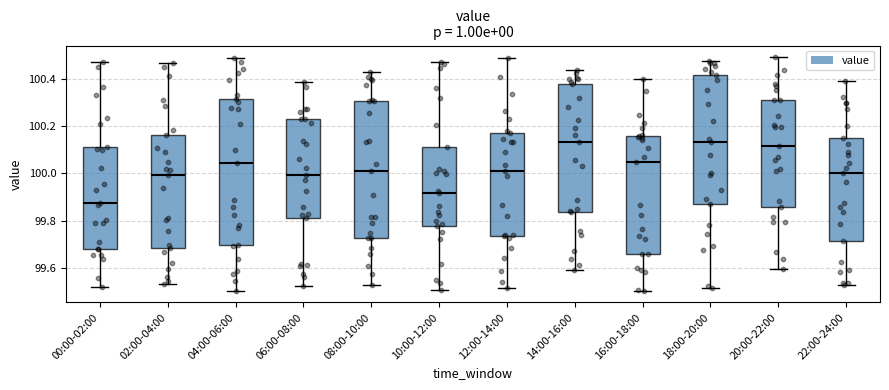

Reading left to right, read every box against the y-axis: the position of its median line, the range the box covers, and the ends of its whiskers. The values are not printed on the chart, so give them approximately, as read against the axis.

00:00-02:00: median 99.88, box 99.68 to 100.12, whiskers 99.52 to 100.46
02:00-04:00: median 100.00, box 99.68 to 100.16, whiskers 99.54 to 100.46
04:00-06:00: median 100.04, box 99.70 to 100.32, whiskers 99.50 to 100.48
06:00-08:00: median 100.00, box 99.82 to 100.22, whiskers 99.52 to 100.38
08:00-10:00: median 100.00, box 99.72 to 100.30, whiskers 99.54 to 100.42
10:00-12:00: median 99.92, box 99.78 to 100.10, whiskers 99.50 to 100.48
12:00-14:00: median 100.02, box 99.74 to 100.18, whiskers 99.52 to 100.48
14:00-16:00: median 100.14, box 99.84 to 100.38, whiskers 99.60 to 100.44
16:00-18:00: median 100.04, box 99.66 to 100.16, whiskers 99.50 to 100.40
18:00-20:00: median 100.14, box 99.88 to 100.42, whiskers 99.52 to 100.48
20:00-22:00: median 100.12, box 99.86 to 100.32, whiskers 99.60 to 100.50
22:00-24:00: median 100.00, box 99.72 to 100.14, whiskers 99.54 to 100.40